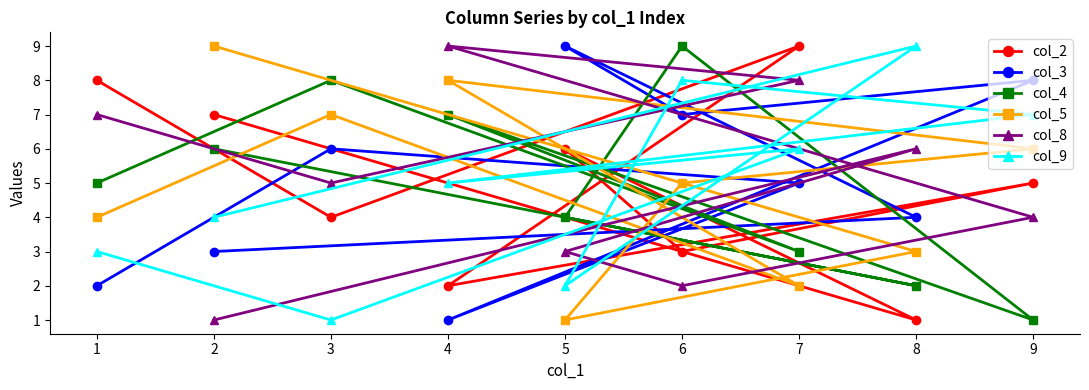

Does the chart display data point markers on the line(s)?

Yes